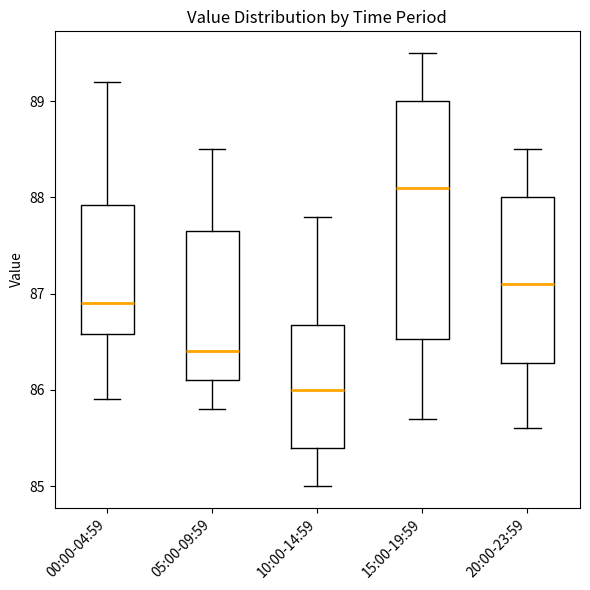

Where is the upper edge of the box for 15:00-19:59 on the y-axis? The values are not printed on the chart, so give them approximately, as read against the axis.

89.0